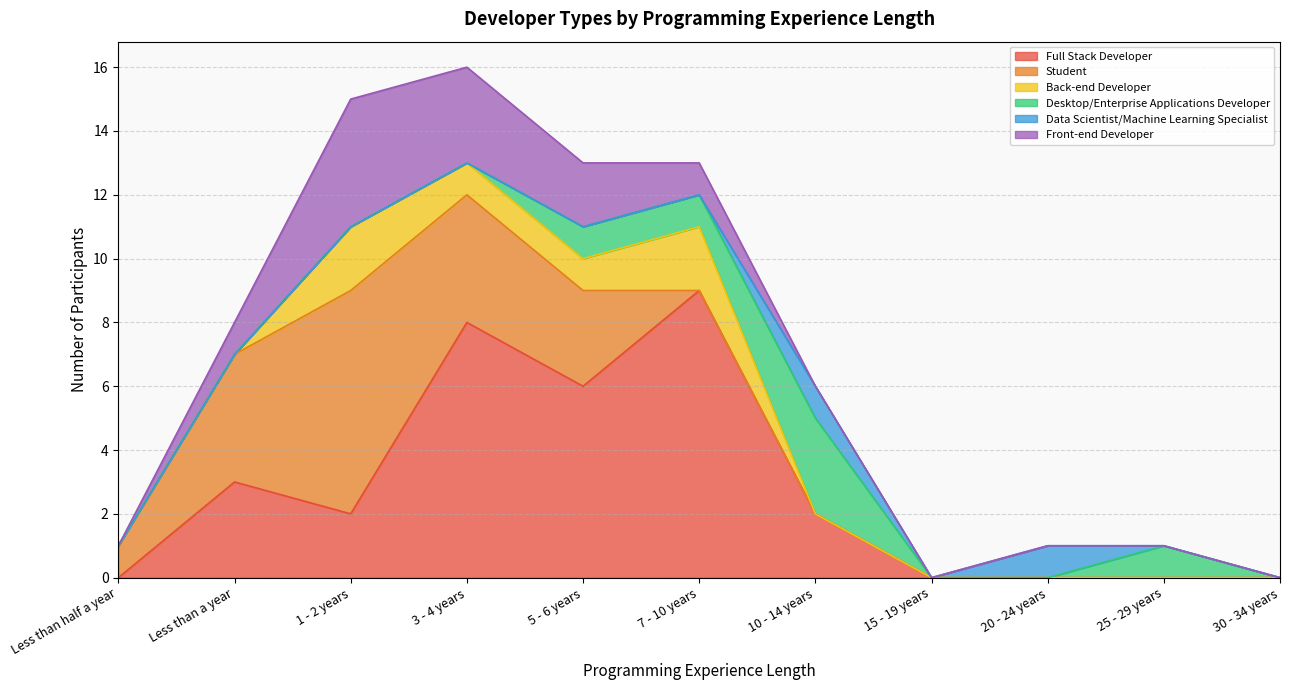

Is the value of Front-end Developer at 7 - 10 years greater than the value of Student at 25 - 29 years?

Yes